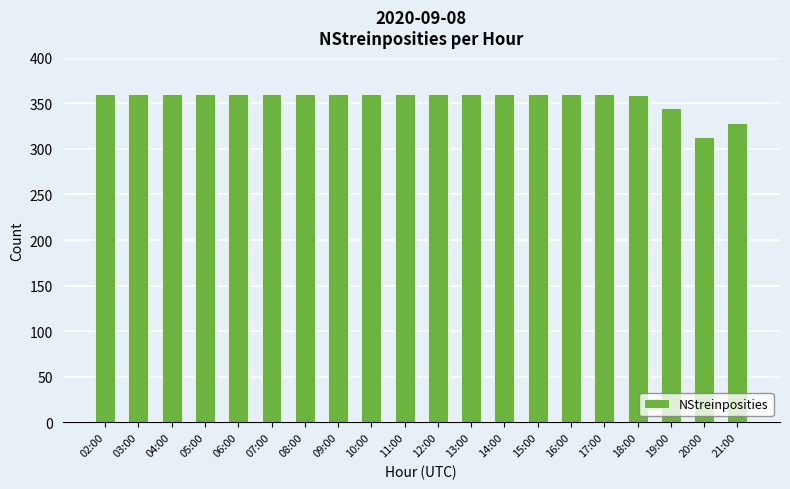

What is the label of the 9th bar from the right?

13:00